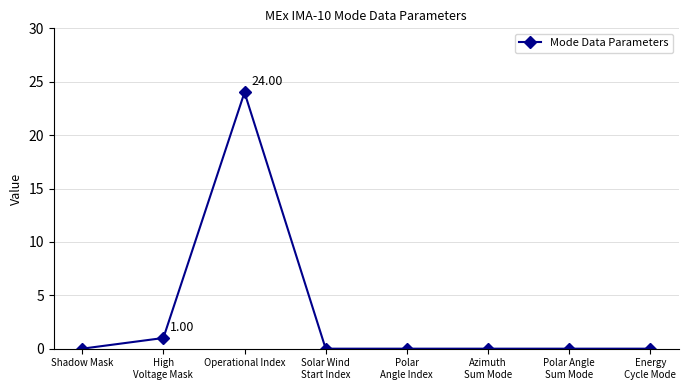

True or false: there are more than 0 points higher than both neighbors.

True